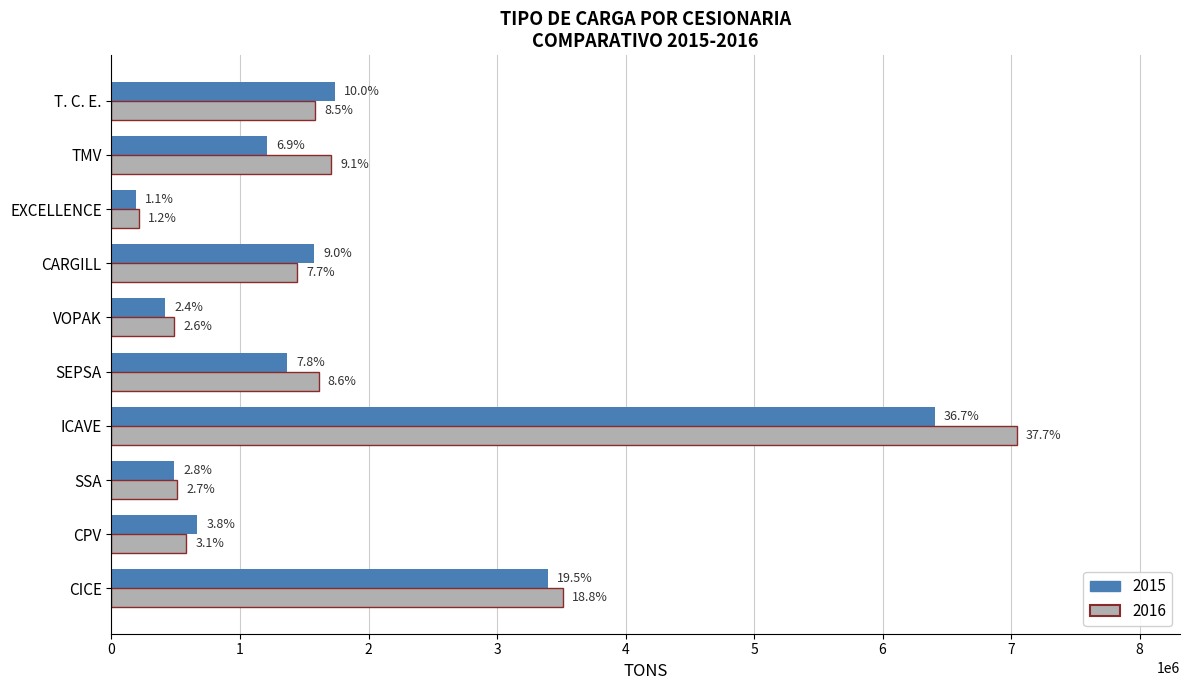

Reading left to right, what are all the values shown in this chart?

2015: 3396621.6	666884.3	488885.3	6405775.9	1366313.4	418447.9	1578787.9	188445.8	1211801.3	1740918.7
2016: 3511469.3	581537.1	512605.2	7045589.8	1611986.6	487148.6	1446879.9	215835.0	1711272.3	1582738.4